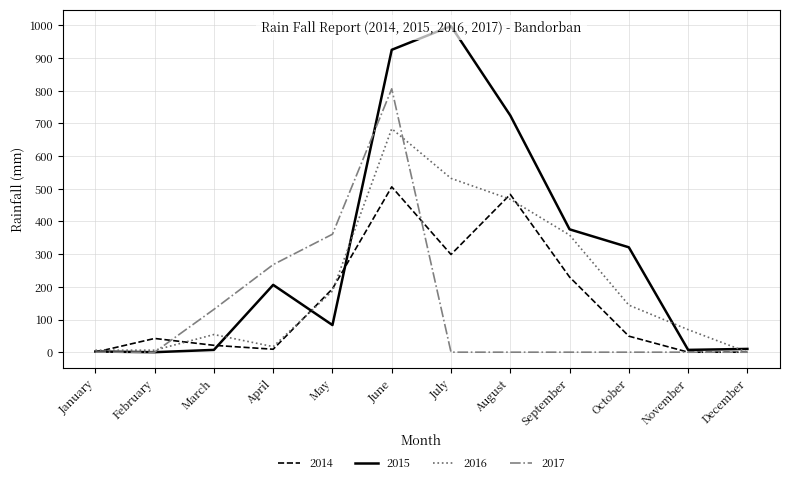

Is this an area chart (filled region under the line)?

No